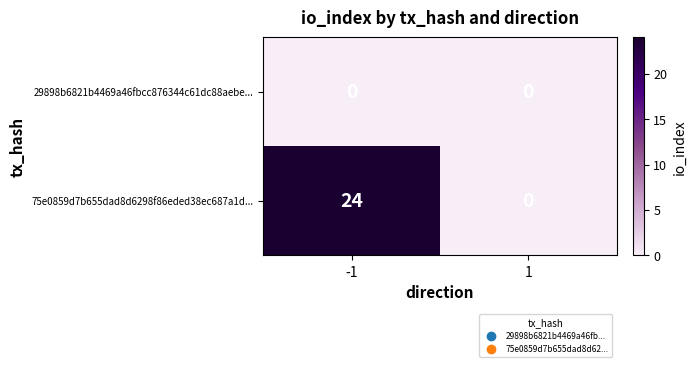

Rank the series by their maximum value, from highest to lowest.

75e0859d7b655dad8d6298f86eded38ec687a1d..., 29898b6821b4469a46fbcc876344c61dc88aebe...